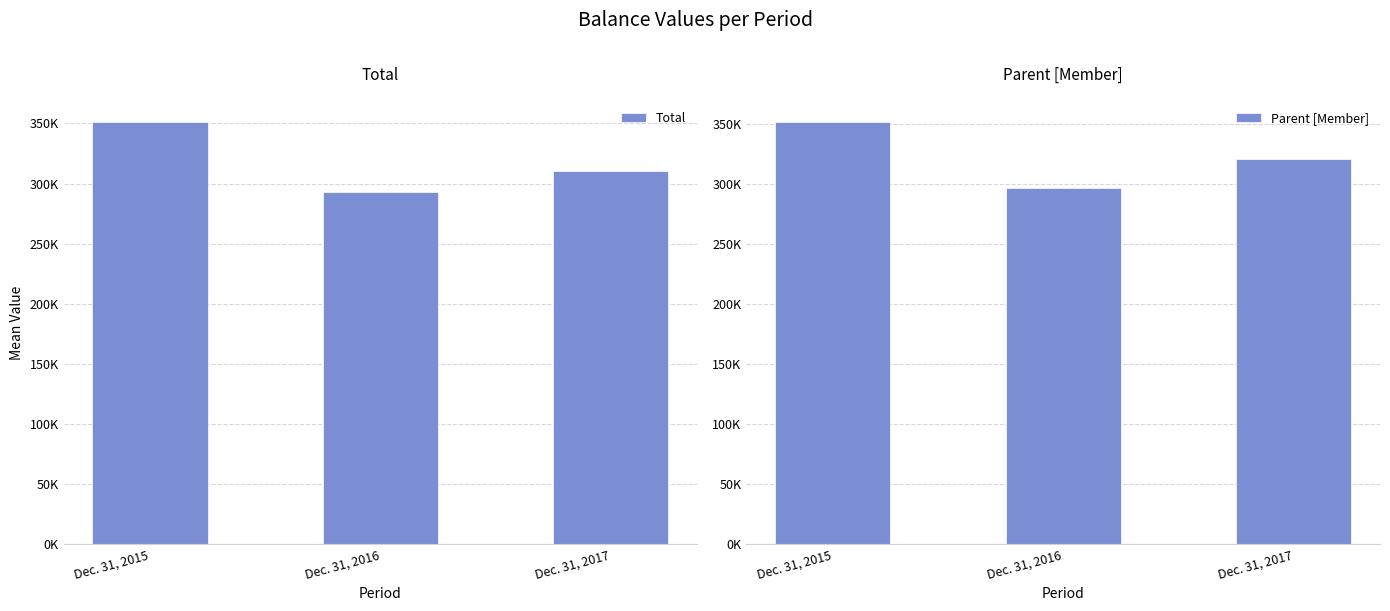

Reading left to right, extract all data points from this chart.

Total: Dec. 31, 2015=351246	Dec. 31, 2016=292879	Dec. 31, 2017=310084
Parent [Member]: Dec. 31, 2015=351622	Dec. 31, 2016=296817	Dec. 31, 2017=320929